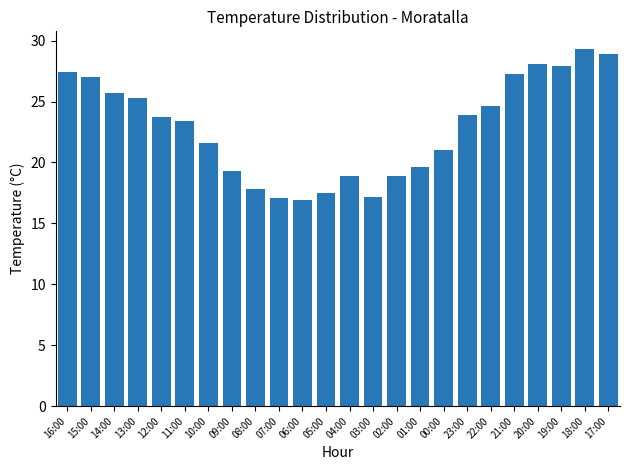

Which has a higher value, 04:00 or 16:00?

16:00